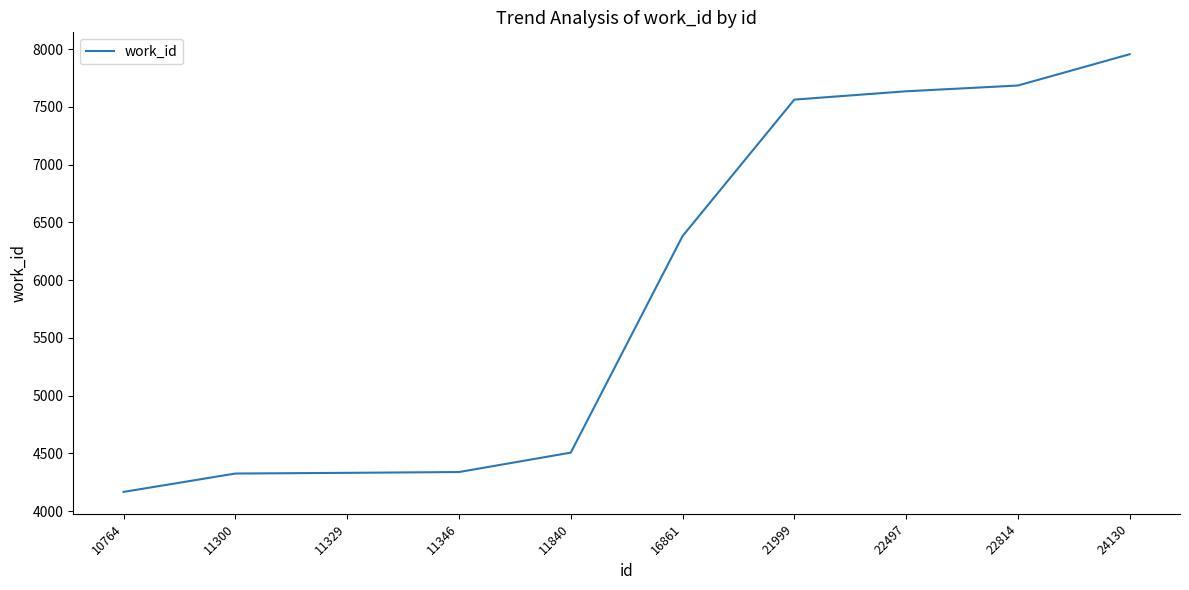

What is the change in value from 11840 to 22497?

+3129